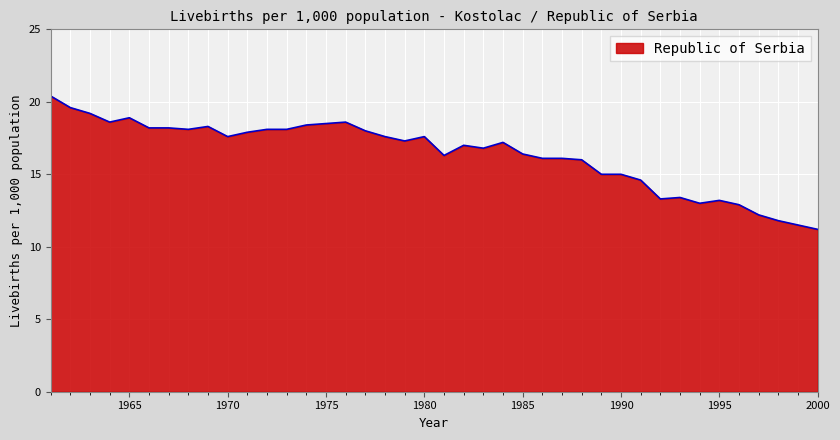

What is the difference between the maximum and second lowest values?

8.9